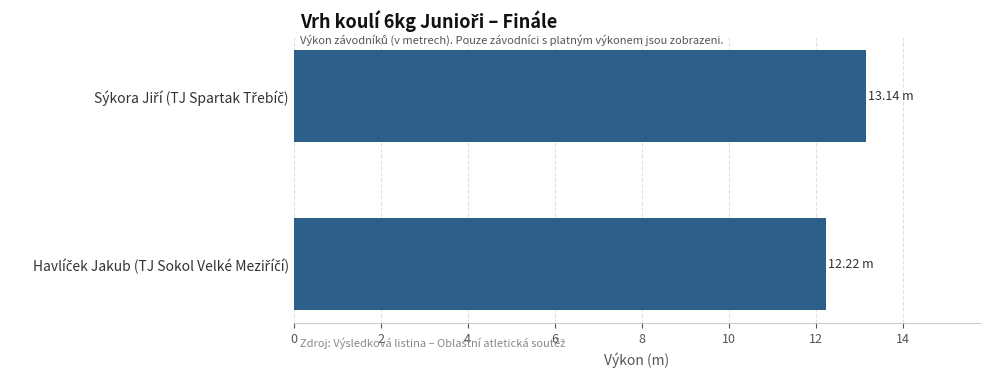

Does the chart contain stacked bars?

No